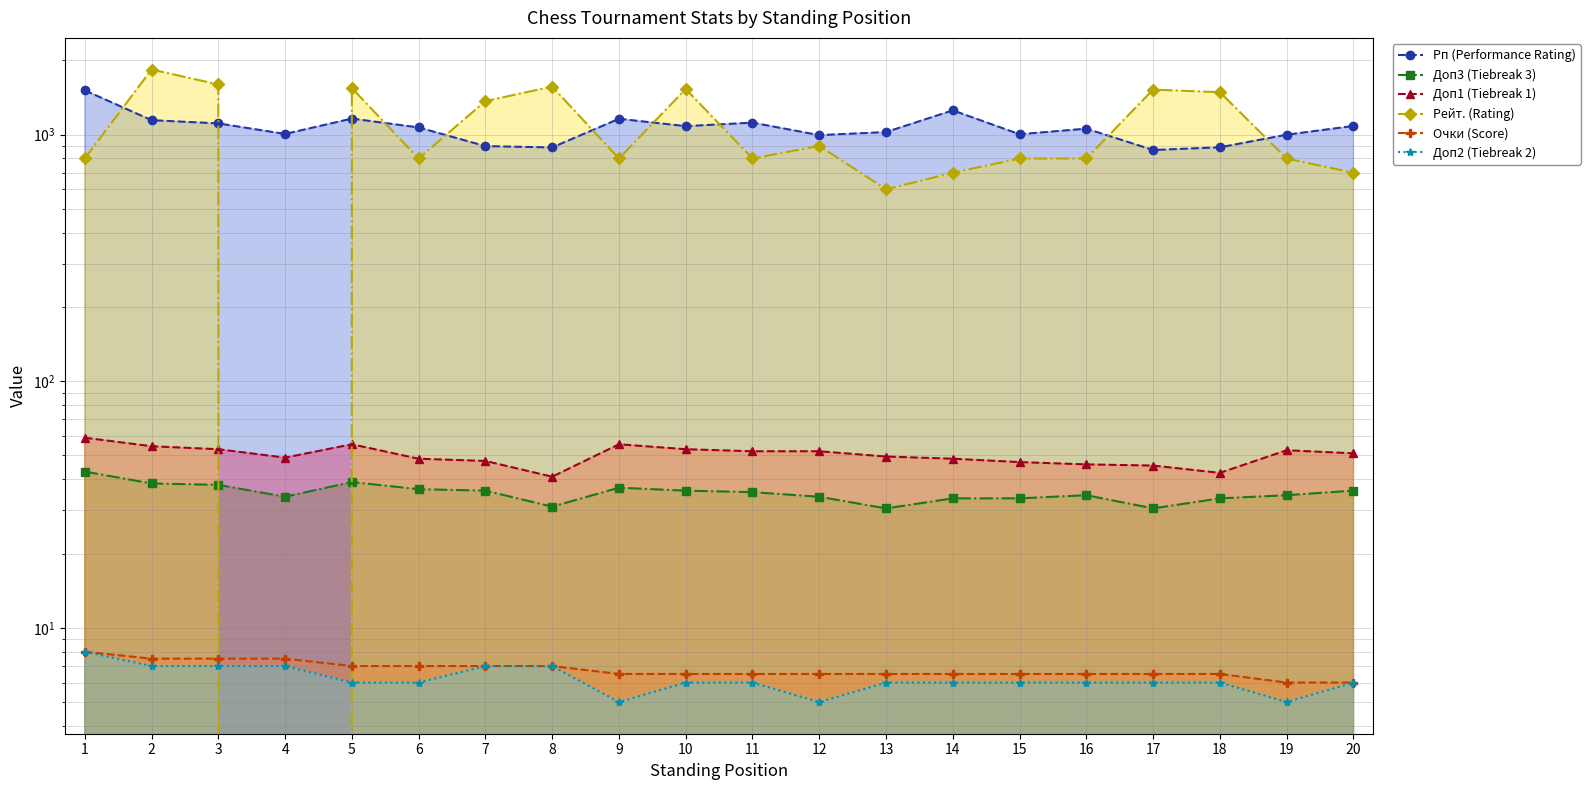

The Рп (Performance Rating) series shows 887.0 at 8. True or false?

True